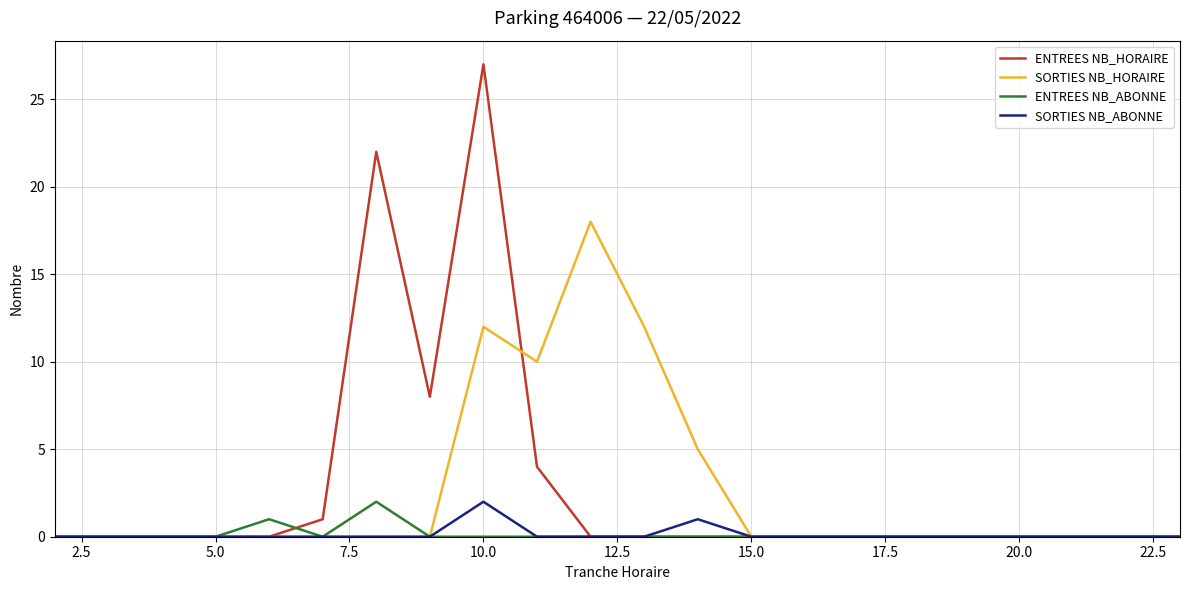

What is the maximum value shown in the chart?

27